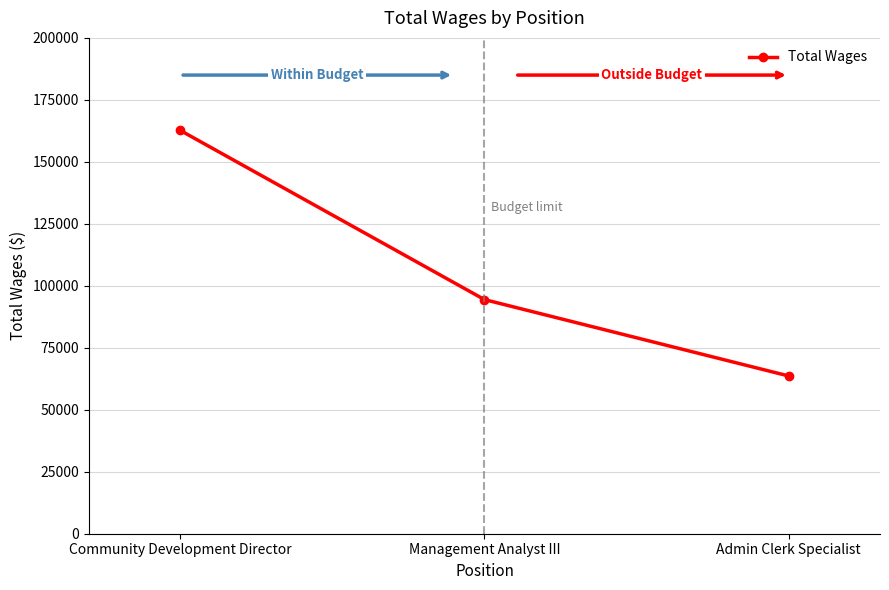

What is the sum of the values at Community Development Director and Admin Clerk Specialist?

226308